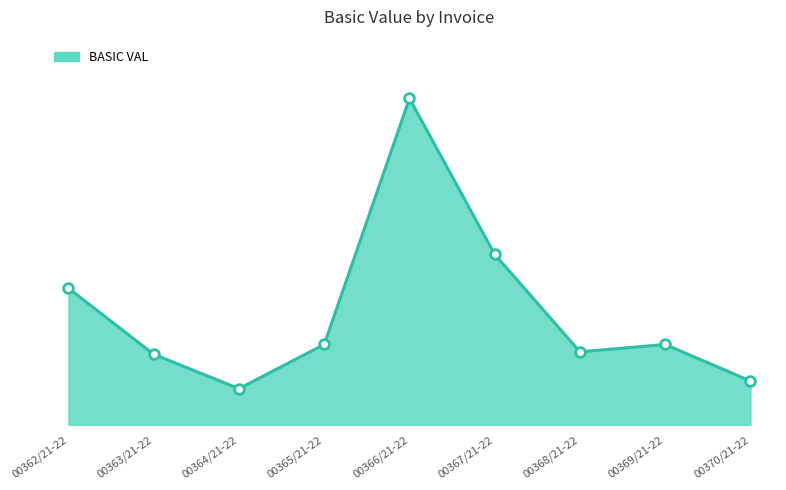

Does the chart display data point markers on the line(s)?

No